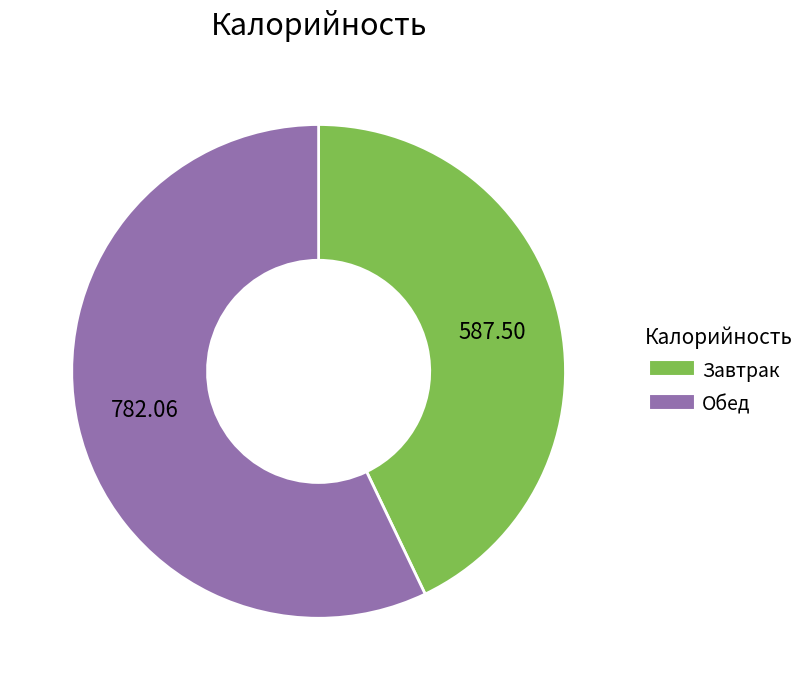

What is the majority slice?

Обед